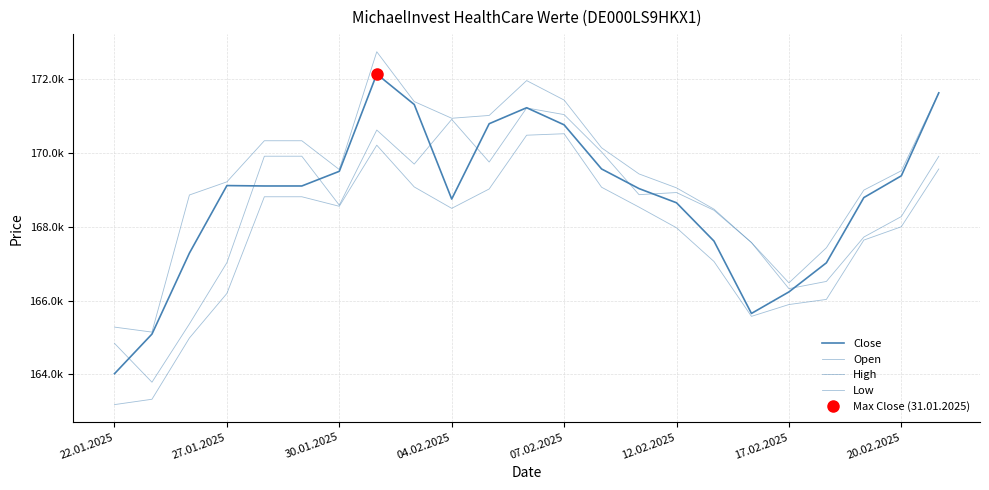

True or false: High has more than 0 points higher than both neighbors.

True